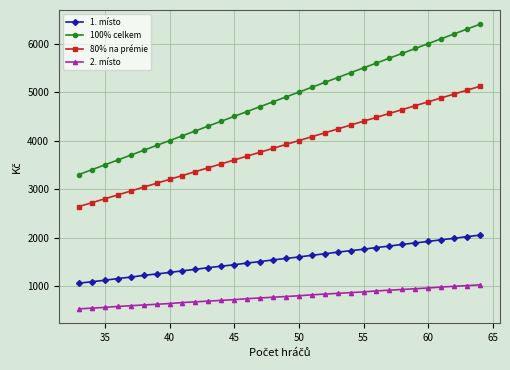

What is the value of the 80% na prémie point at the 8th from the left?

3200